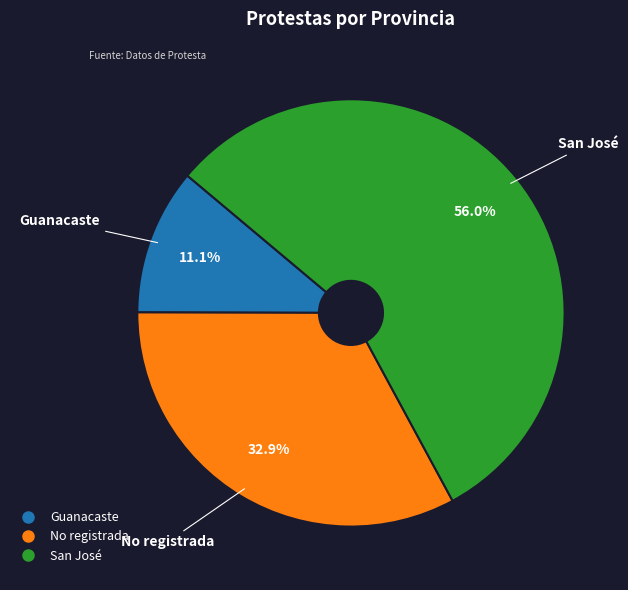

Which slice represents more than half of the pie?

San José